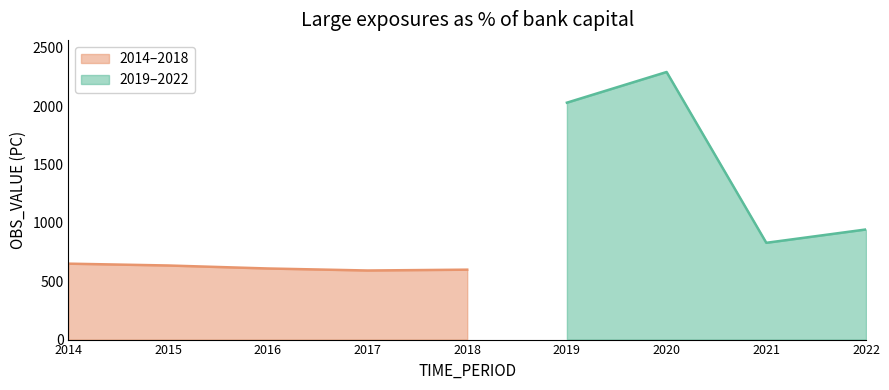

Which category has the lowest value across all series?

2017